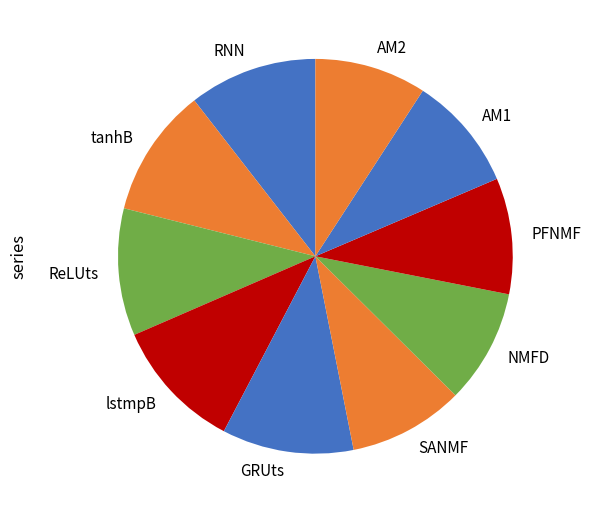

Do PFNMF and NMFD together represent more than half of the pie?

No